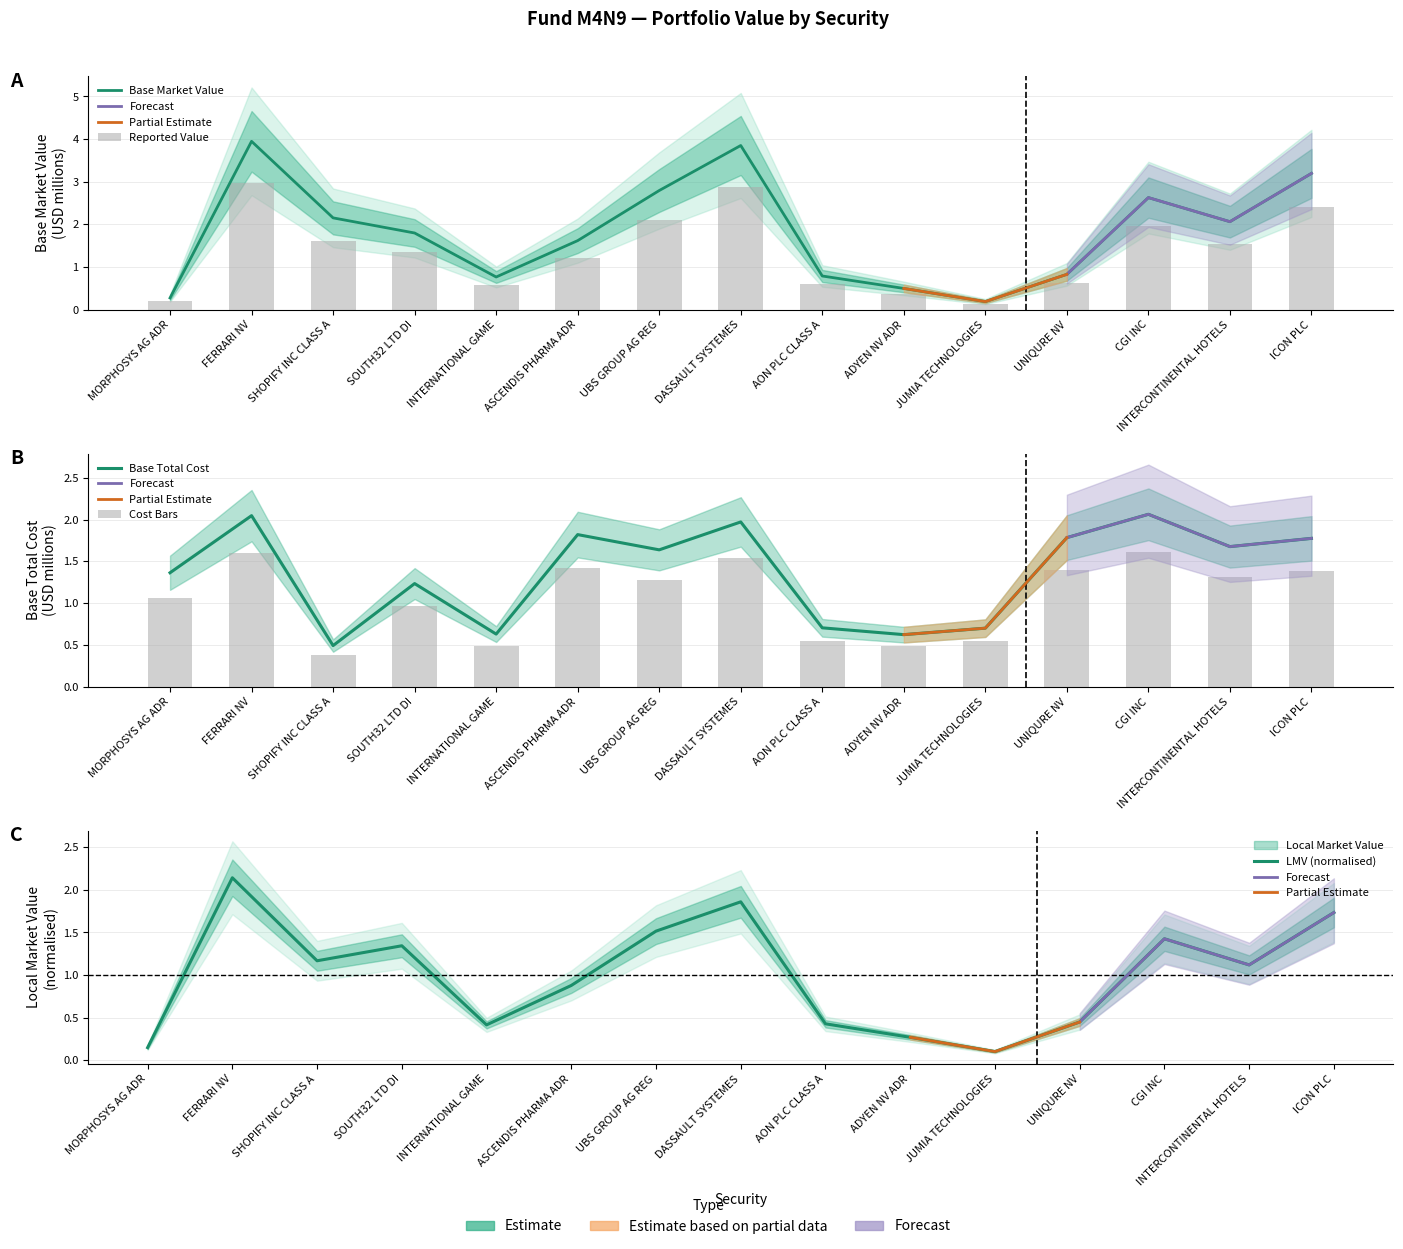

List the series in order of their overall mean, lowest first.

Local Market Value, Base Total Cost, Base Market Value